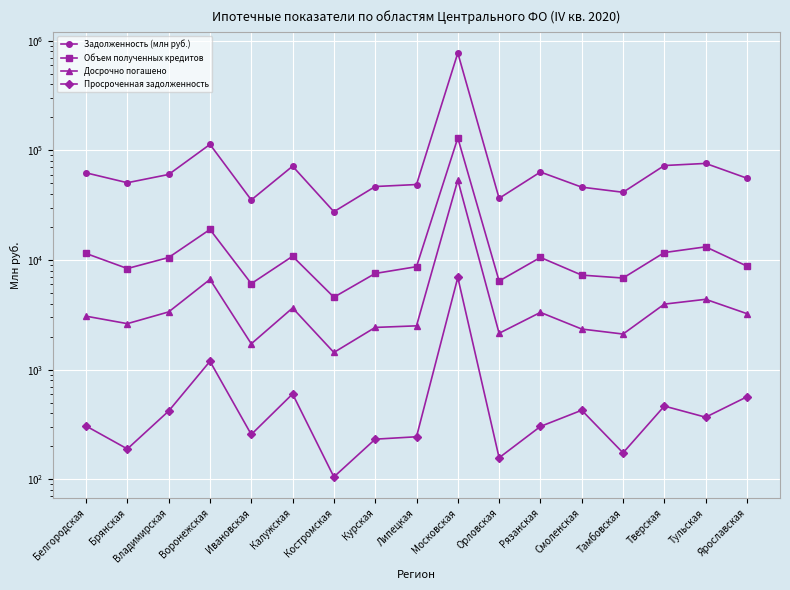

At which category does Досрочно погашено reach its first local peak?

Воронежская